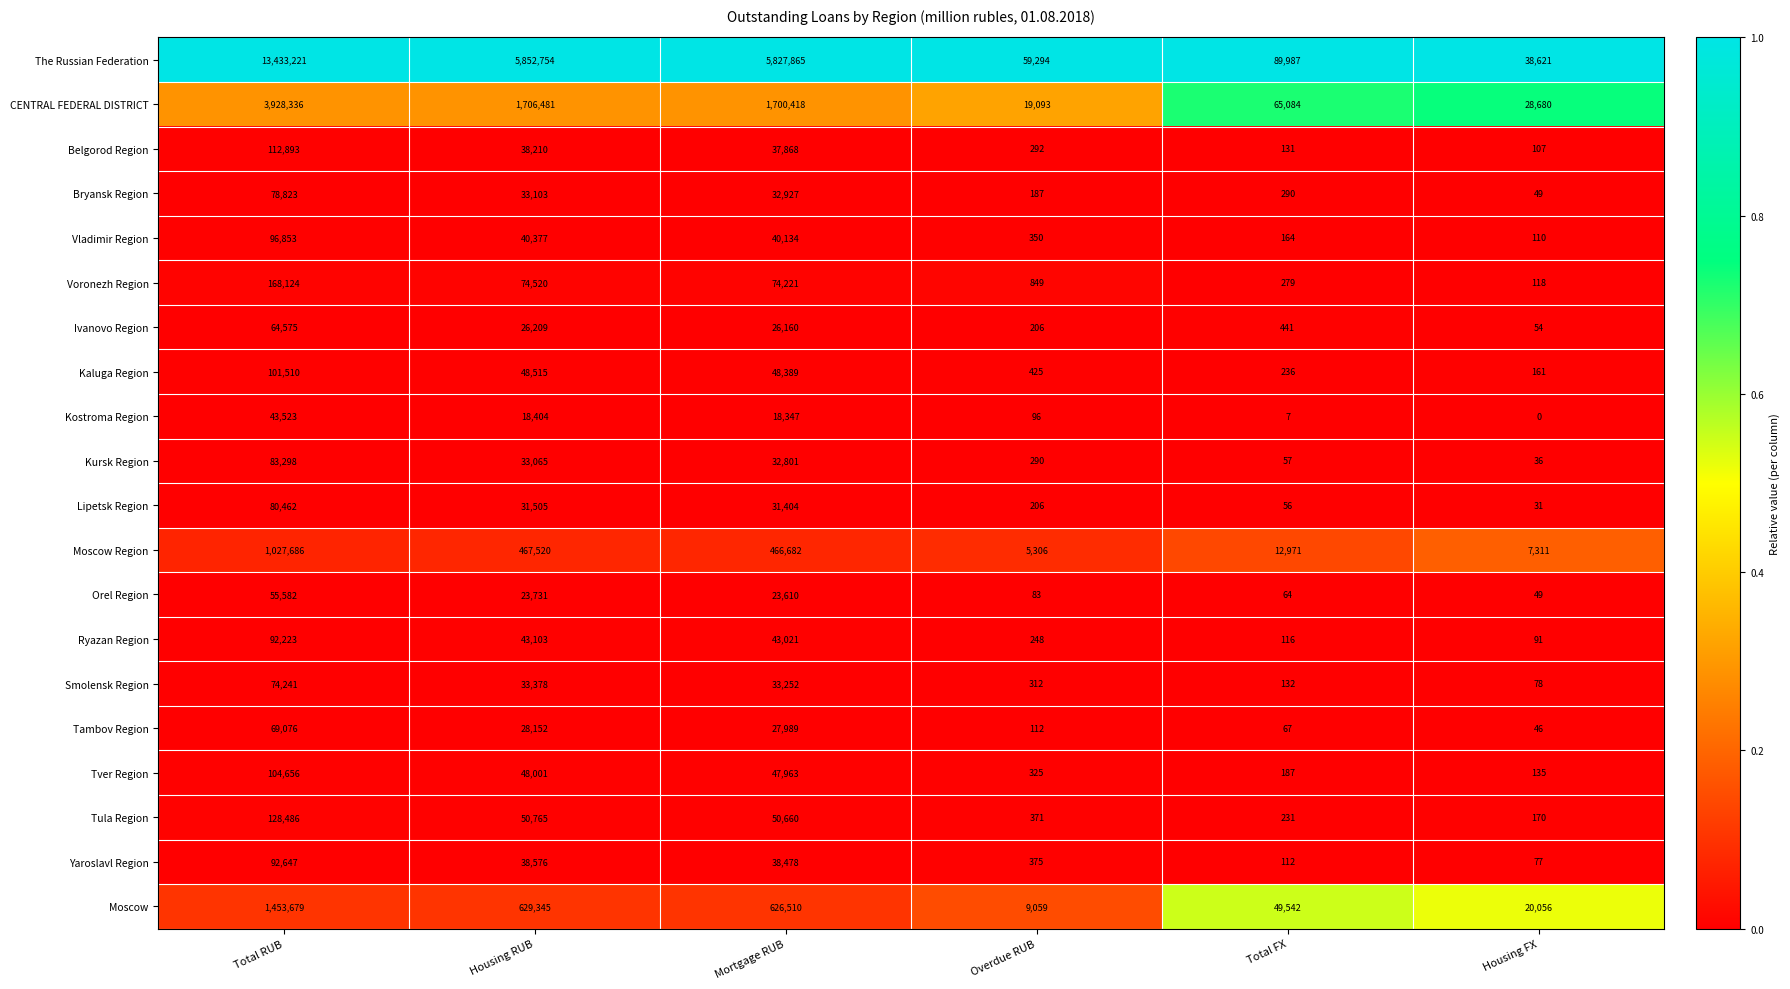

What is the total value across all series at Mortgage RUB?

9228699